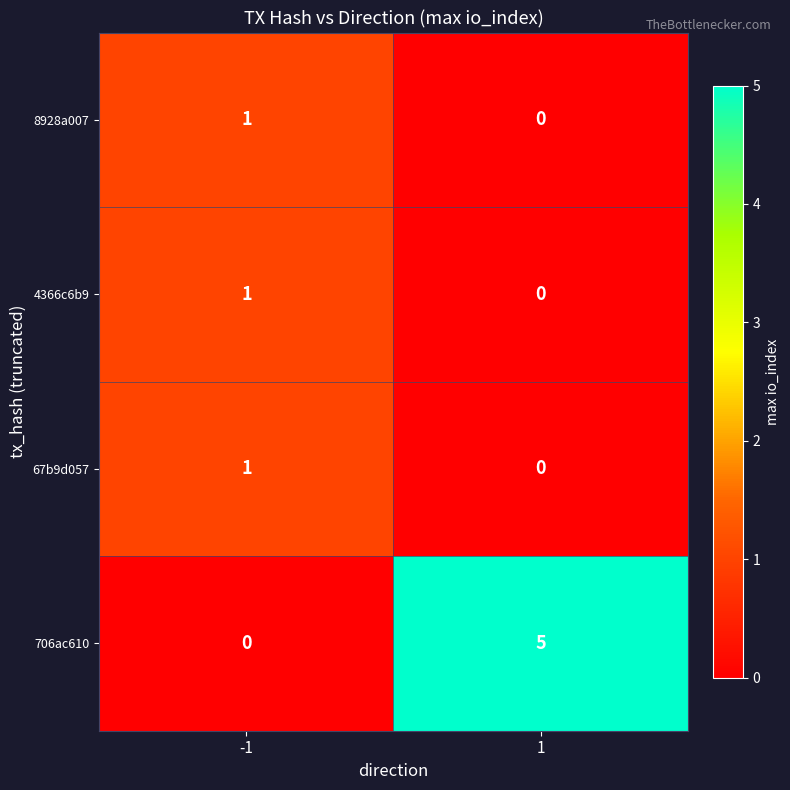

How many values in the 4366c6b9 series are below 1?

1